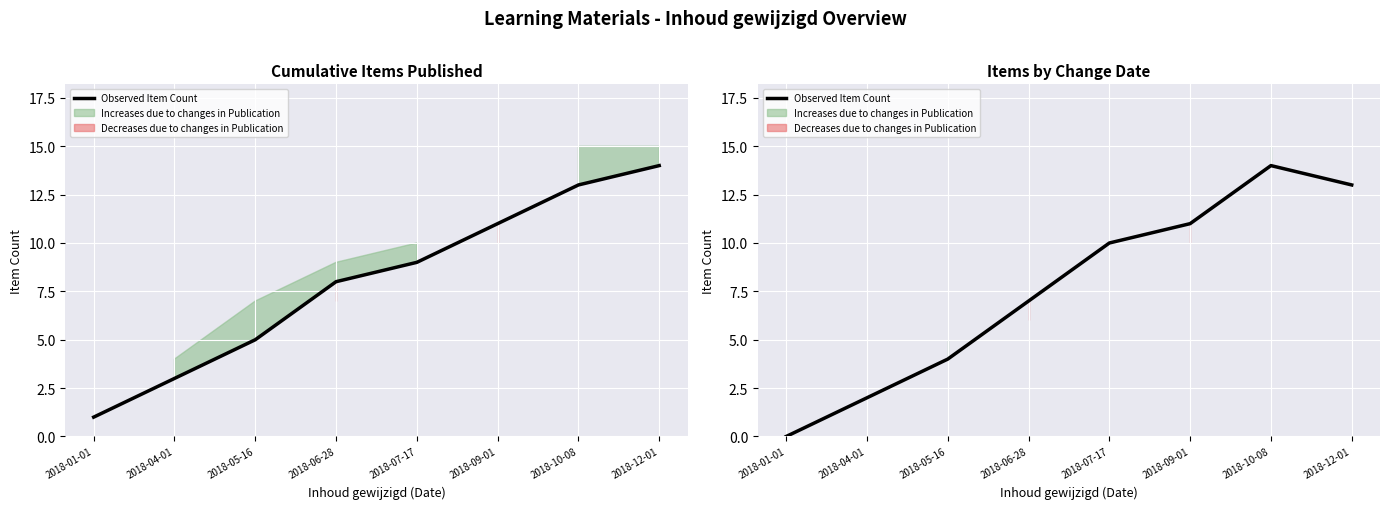

Read the value at 2018-06-28, to the nearest 10.

10